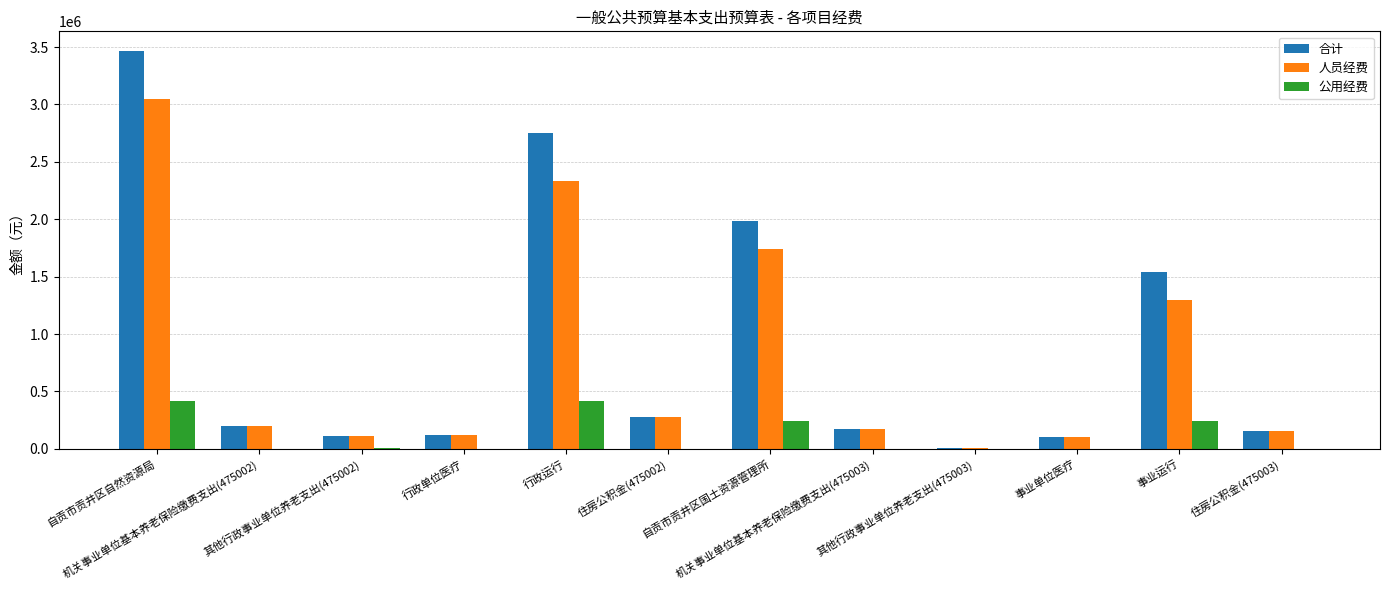

What value does the 人员经费 series have at 机关事业单位基本养老保险缴费支出(475003)?

175130.6